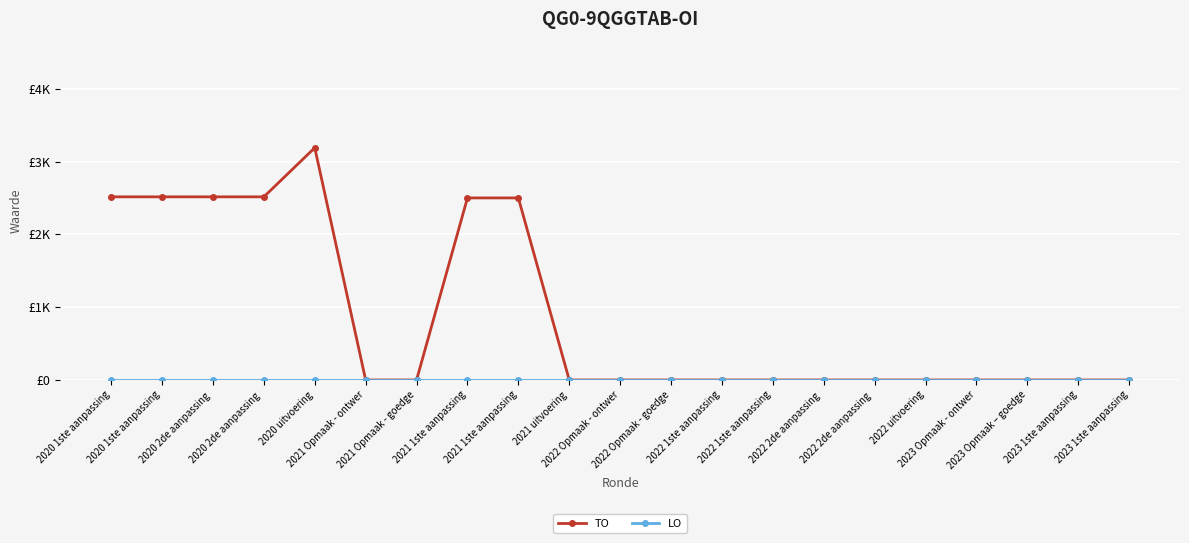

Is this an area chart (filled region under the line)?

No